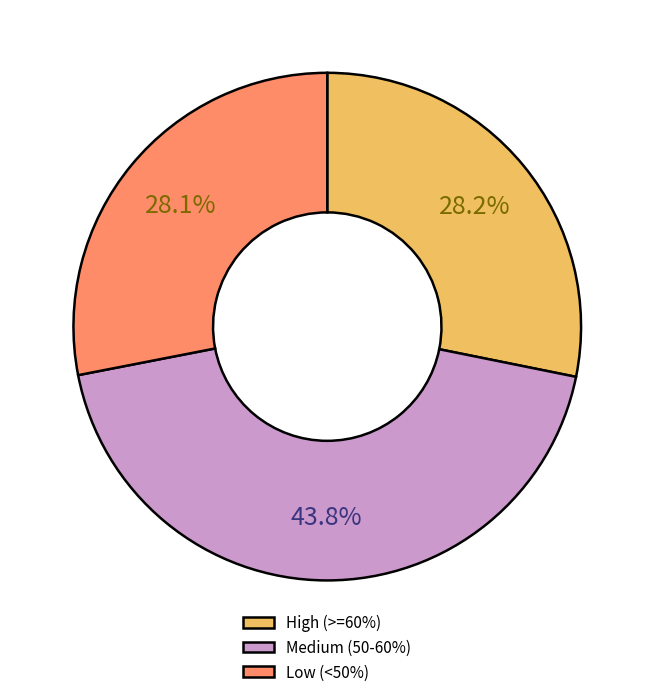

Approximately how many times larger is the value at Low (<50%) compared to Medium (50-60%)?

0.6